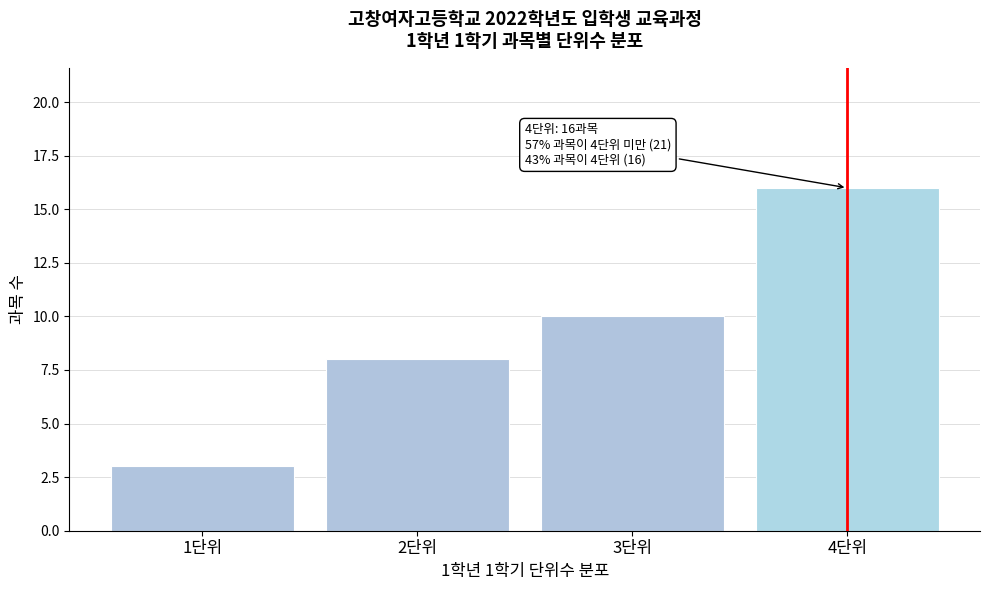

Reading left to right, transcribe all the data shown in this chart.

3	8	10	16